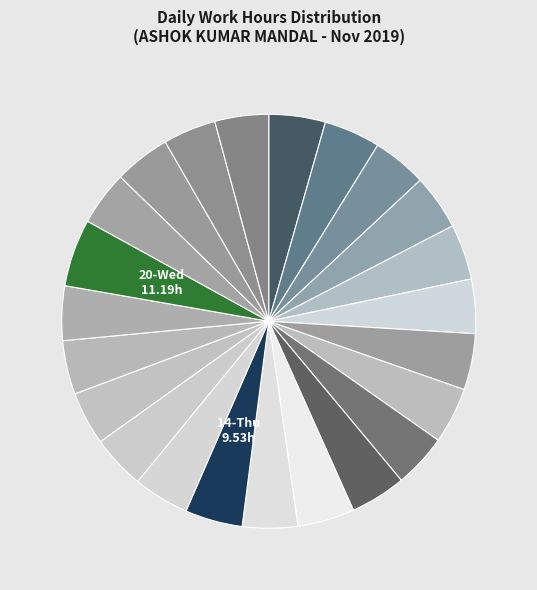

What is the largest slice in the pie chart?

20-Wed